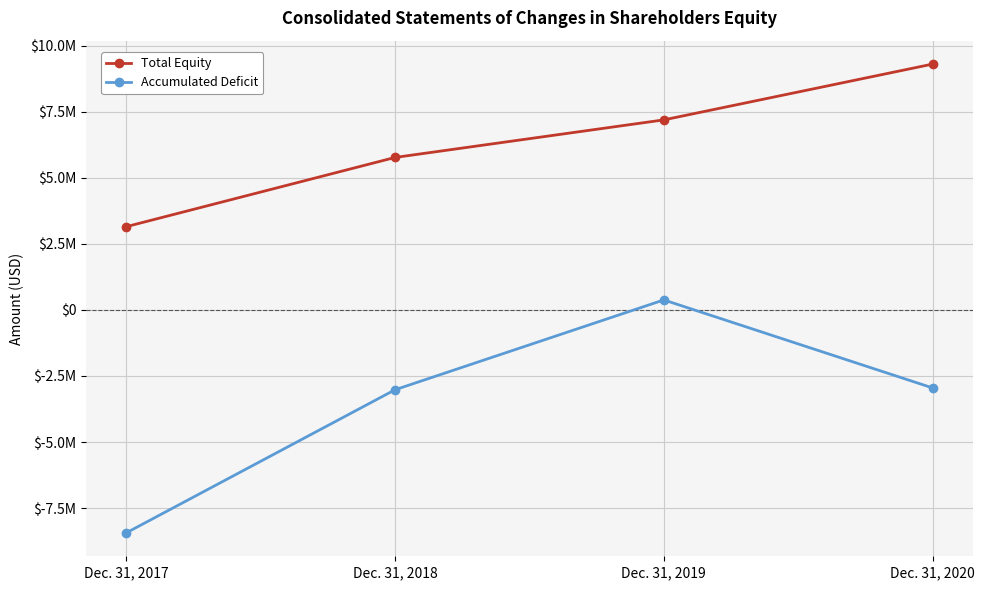

True or false: Total Equity has a value of 9301878 at Dec. 31, 2020.

True